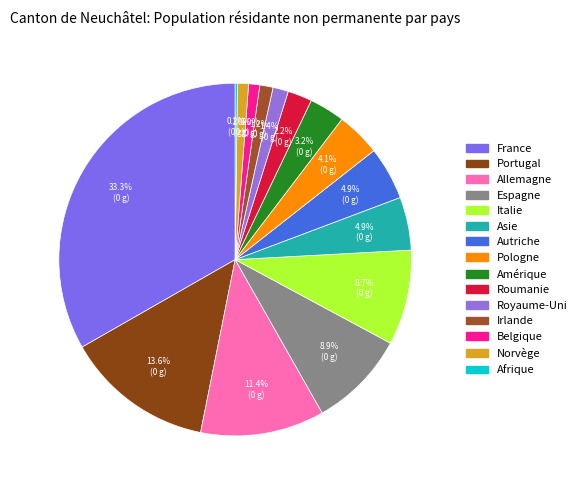

Does Royaume-Uni account for over 50% of the chart?

No